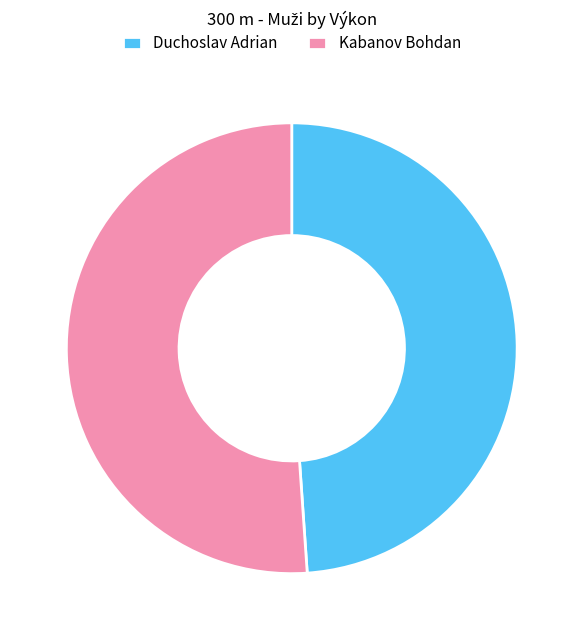

What is the smallest slice in the pie chart?

Duchoslav Adrian